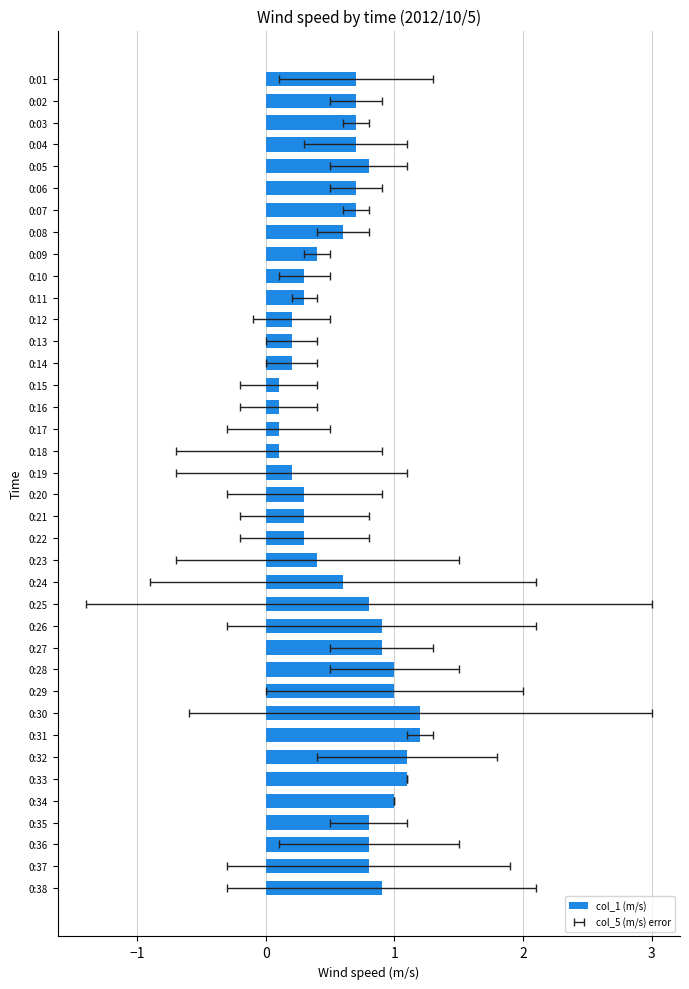

What is the average value?

0.6